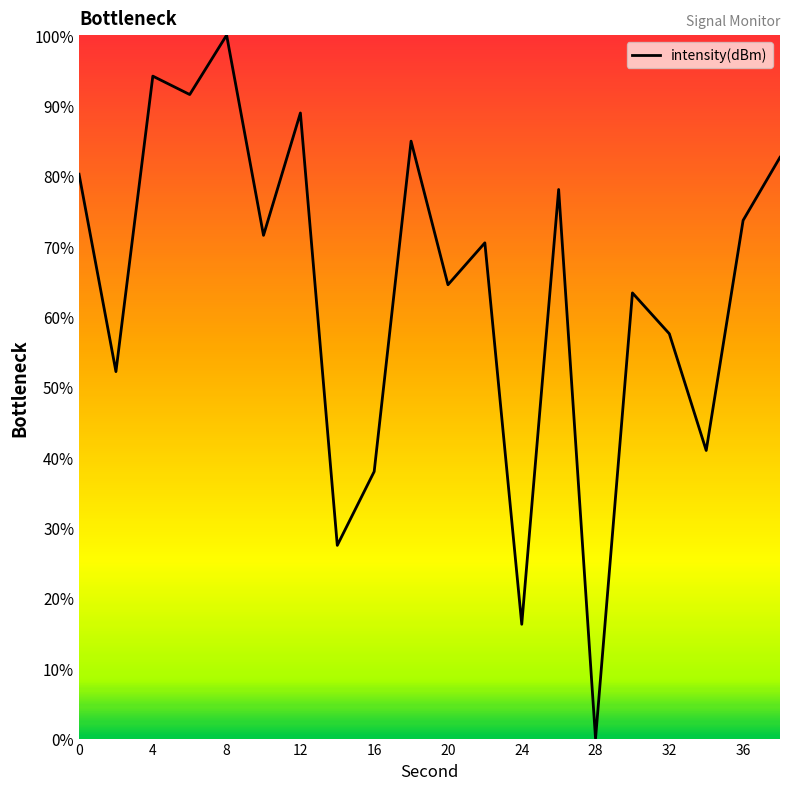

What is the difference between the maximum and minimum values?

100.0